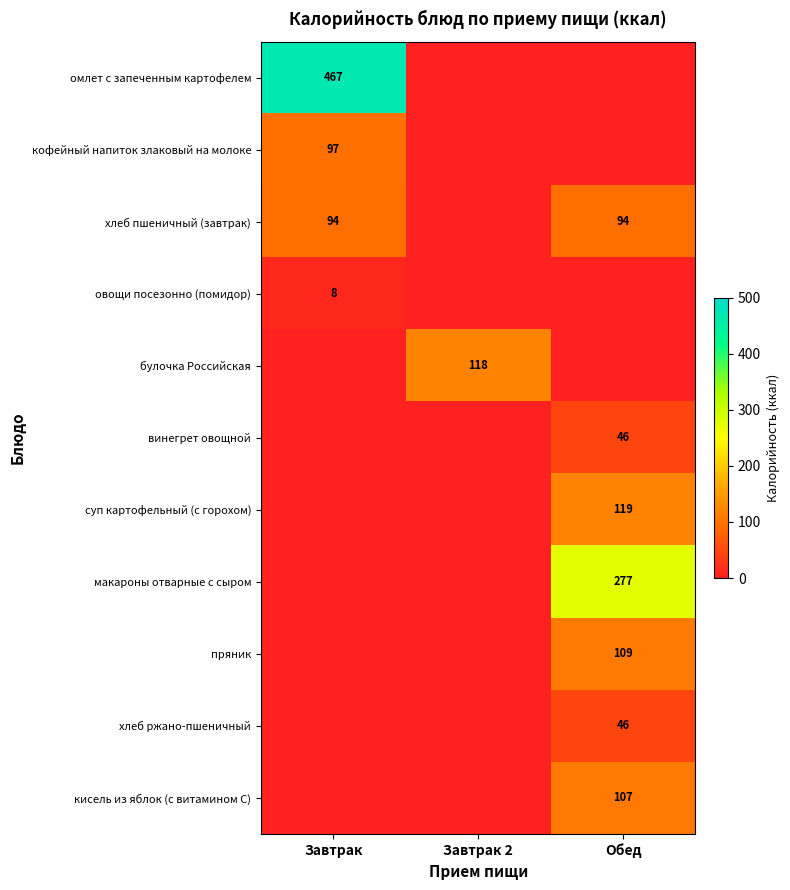

The value of овощи посезонно (помидор) at Завтрак is 3. True or false?

False